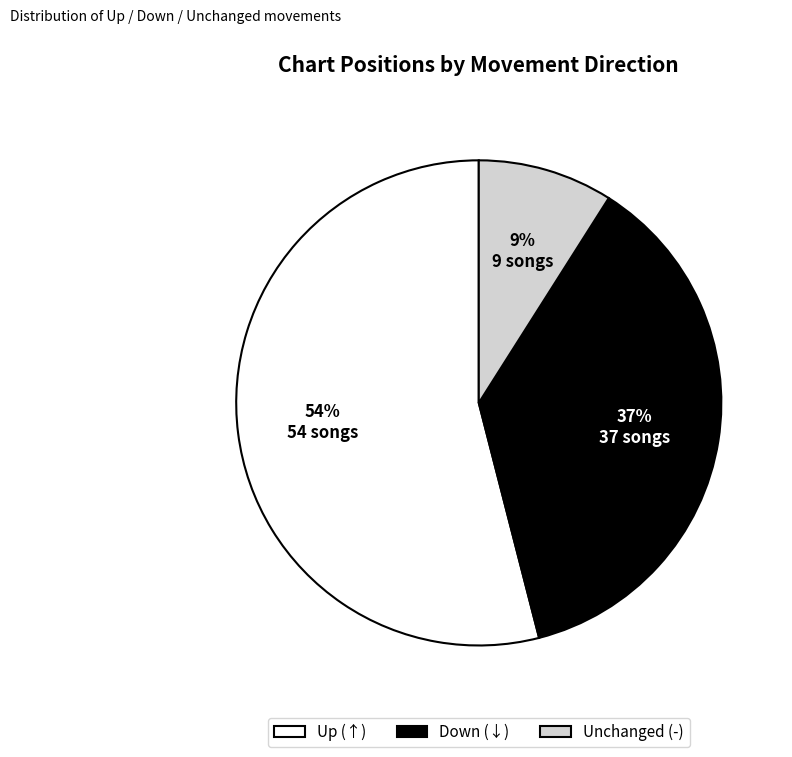

How many slices are in this pie chart?

3